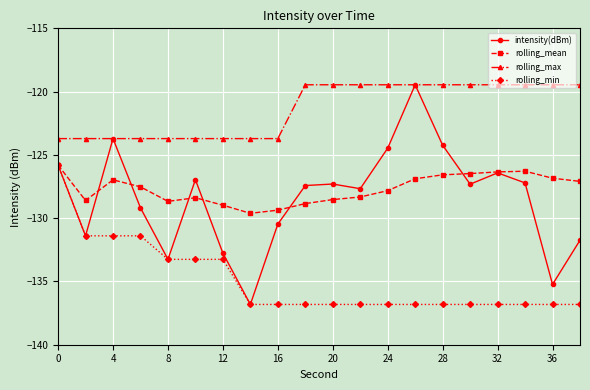

Is this an area chart (filled region under the line)?

No